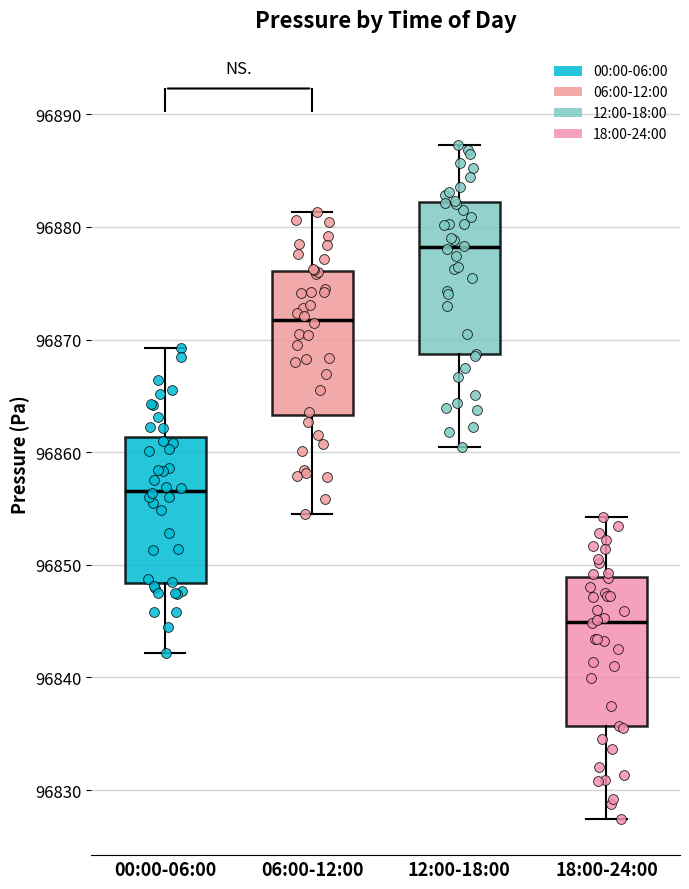

Reading left to right, read every box against the y-axis: the position of its median line, the range the box covers, and the ends of its whiskers. The values are not printed on the chart, so give them approximately, as read against the axis.

00:00-06:00: median 96857, box 96848 to 96861, whiskers 96842 to 96869
06:00-12:00: median 96872, box 96863 to 96876, whiskers 96854 to 96881
12:00-18:00: median 96878, box 96869 to 96882, whiskers 96860 to 96887
18:00-24:00: median 96845, box 96836 to 96849, whiskers 96827 to 96854